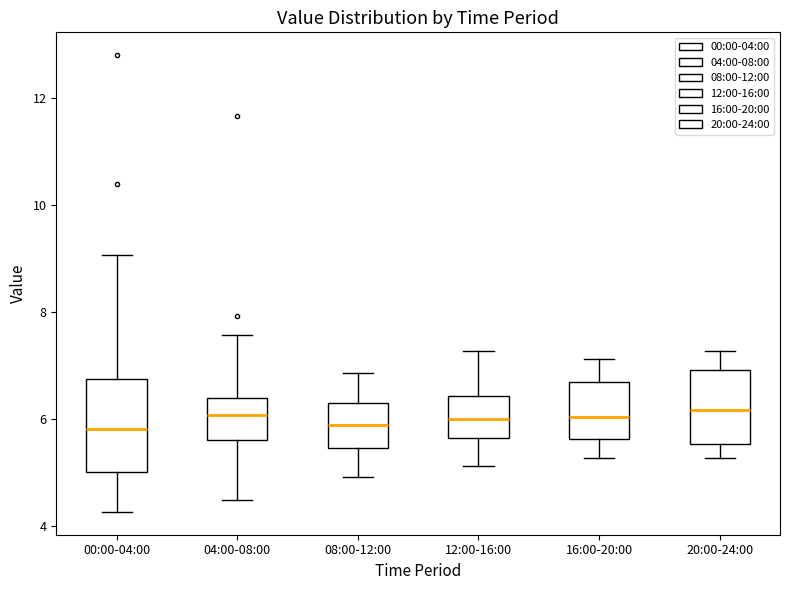

Reading left to right, read every box against the y-axis: the position of its median line, the range the box covers, and the ends of its whiskers. The values are not printed on the chart, so give them approximately, as read against the axis.

00:00-04:00: median 5.8, box 5.0 to 6.8, whiskers 4.2 to 9.0
04:00-08:00: median 6.0, box 5.6 to 6.4, whiskers 4.6 to 7.6
08:00-12:00: median 6.0, box 5.4 to 6.4, whiskers 5.0 to 6.8
12:00-16:00: median 6.0, box 5.6 to 6.4, whiskers 5.2 to 7.2
16:00-20:00: median 6.0, box 5.6 to 6.8, whiskers 5.2 to 7.2
20:00-24:00: median 6.2, box 5.6 to 7.0, whiskers 5.2 to 7.2